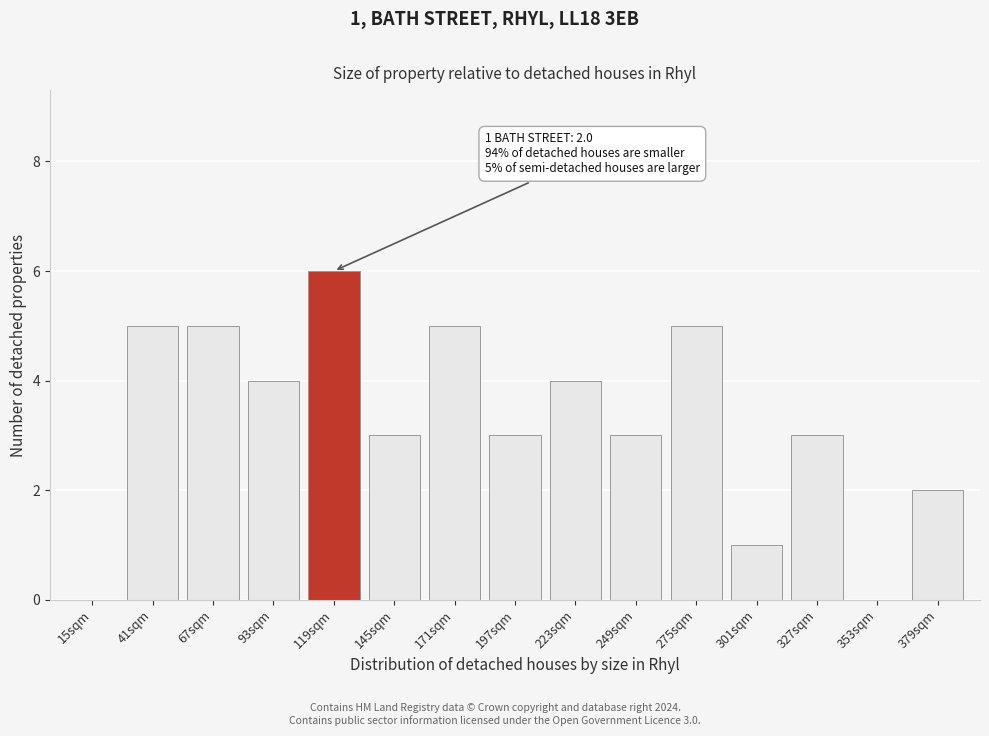

Reading left to right, list all the values displayed in this chart.

15sqm=0	41sqm=5	67sqm=5	93sqm=4	119sqm=6	145sqm=3	171sqm=5	197sqm=3	223sqm=4	249sqm=3	275sqm=5	301sqm=1	327sqm=3	353sqm=0	379sqm=2